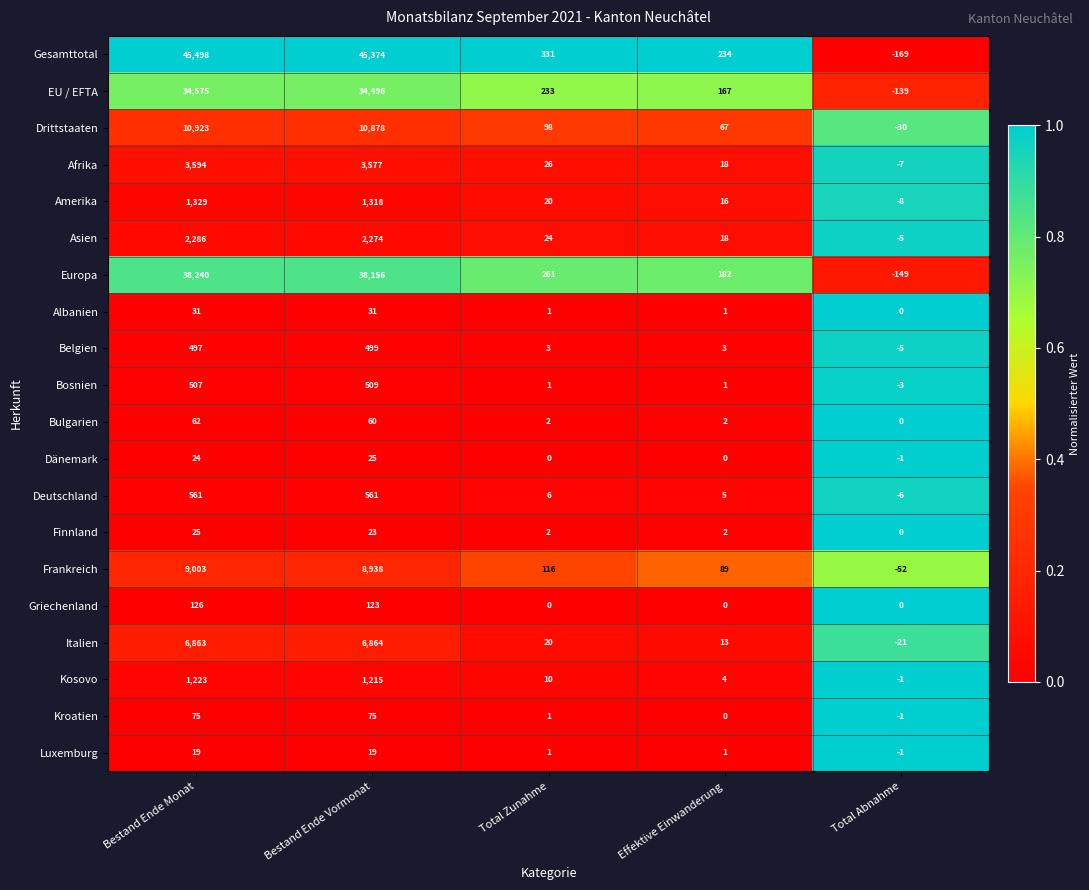

The value of Amerika at Bestand Ende Vormonat is 2195. True or false?

False